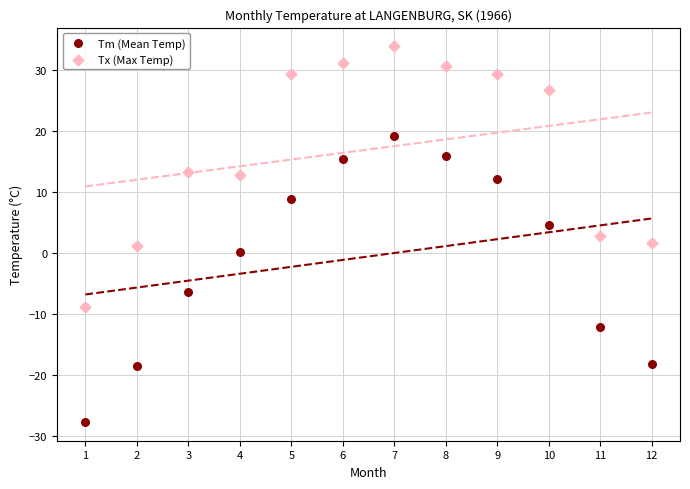

What are all the series names shown in the legend?

Tm (Mean Temp), Tx (Max Temp)